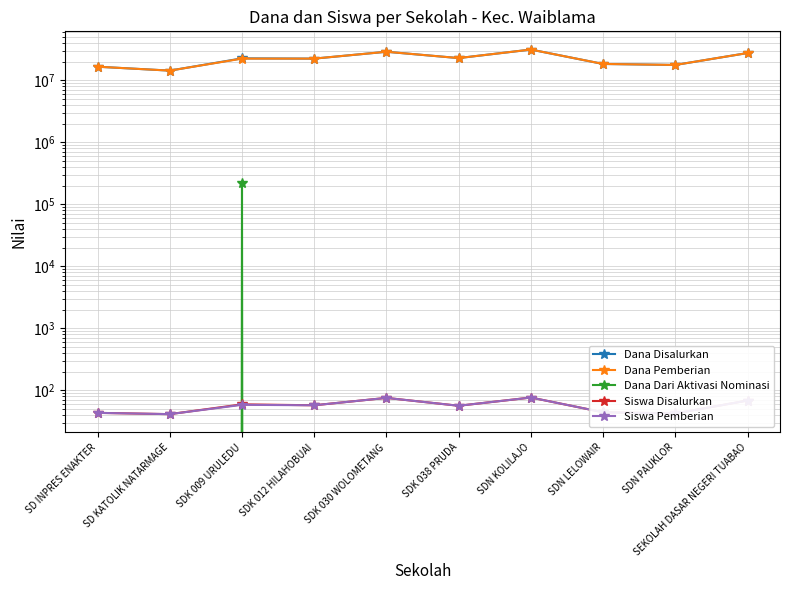

At which category is the sum across all series the highest?

SDN KOLILAJO